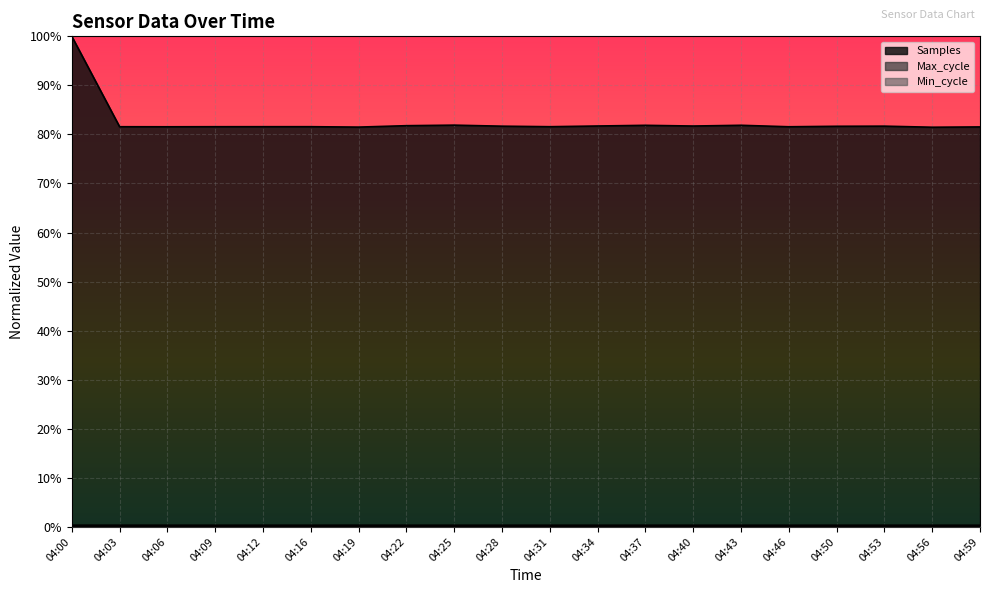

What is the difference between the highest and lowest values at 04:25?

0.8